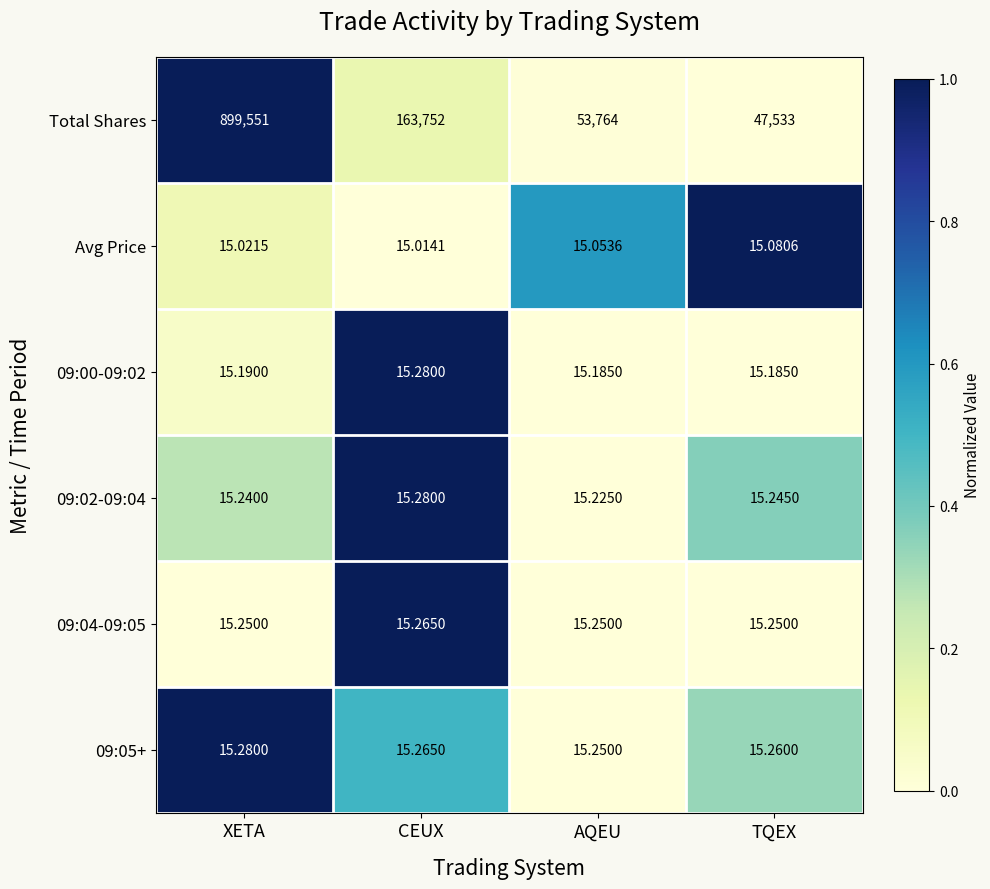

Which category has the highest value across all series?

XETA